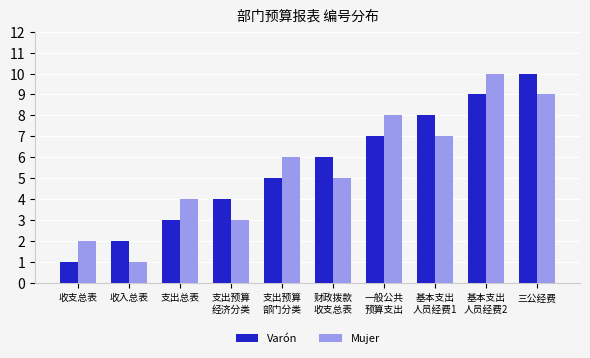

Is it true that Mujer equals 2 at 收支总表?

True